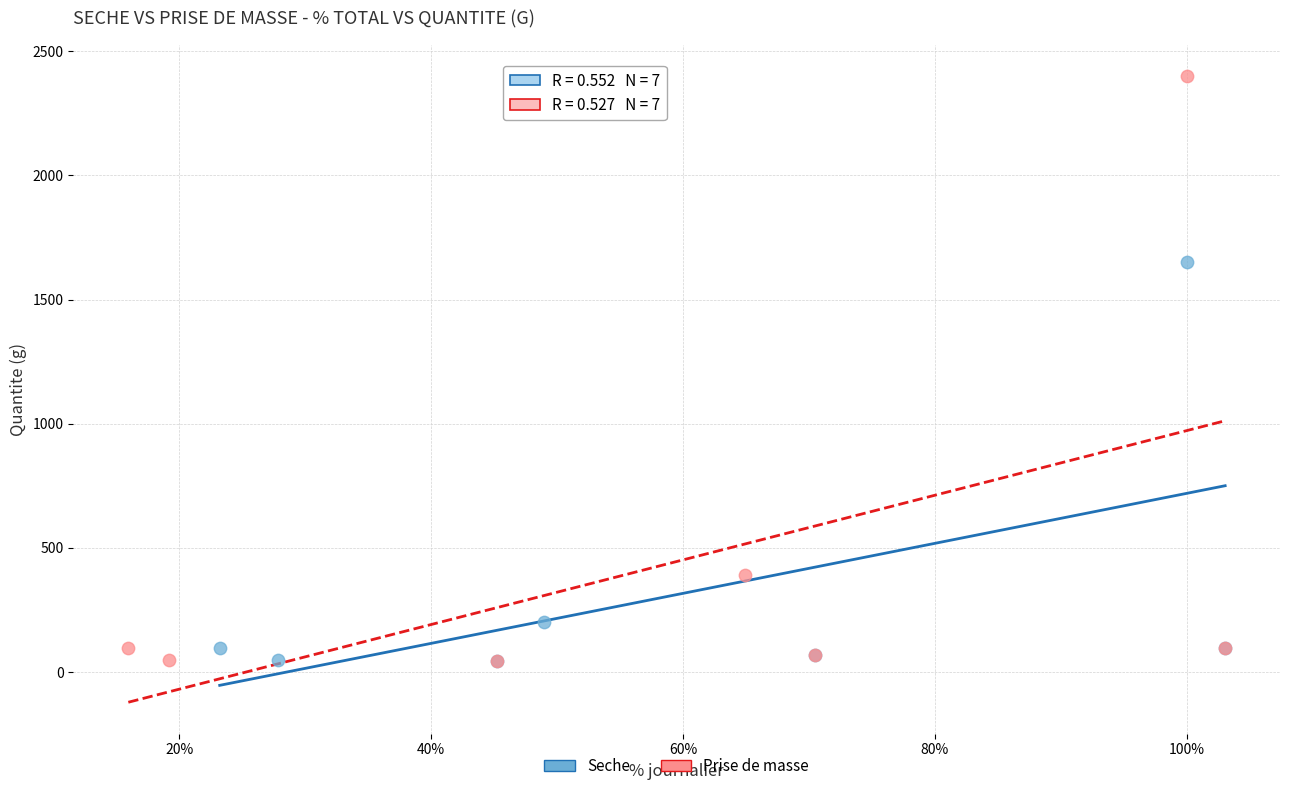

Which series has the largest Y range (max minus min)?

Prise de masse